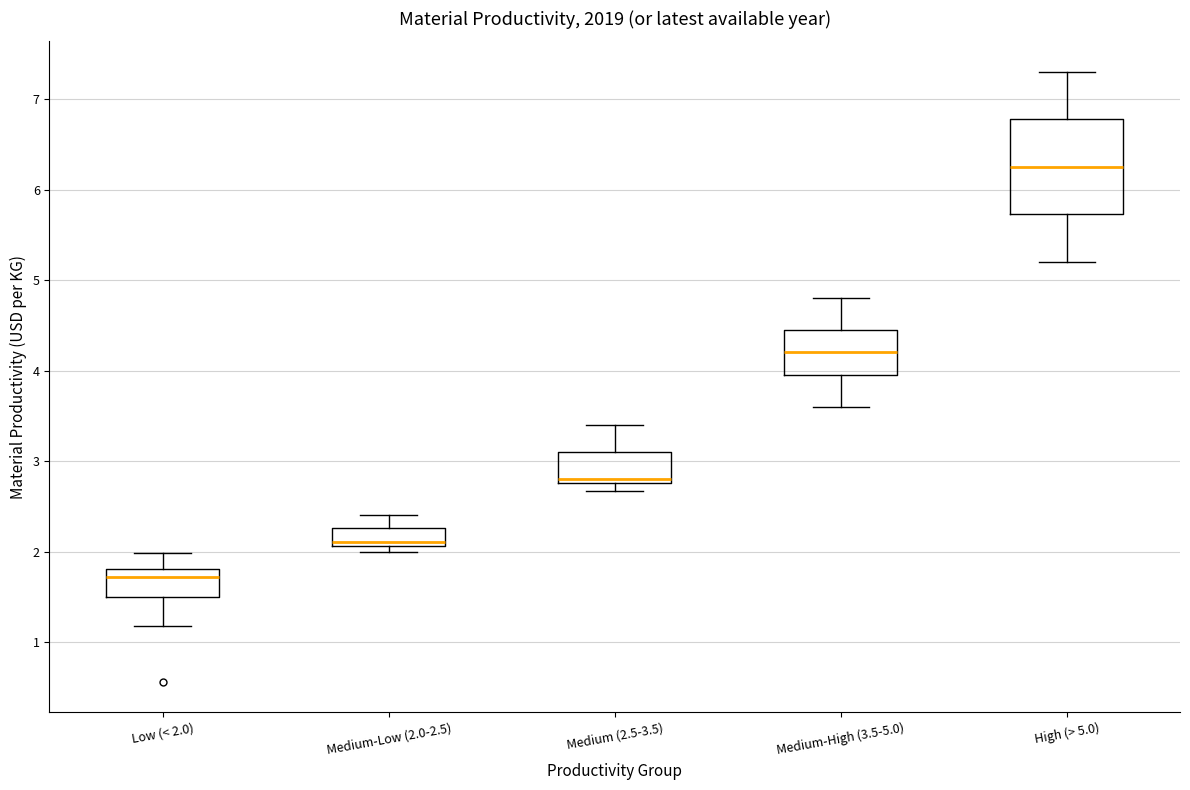

Reading left to right, transcribe this box plot: for each box, give where its median line is, the range the box spans, and where its two whiskers end, as read against the y-axis. The values are not printed on the chart, so give them approximately, as read against the axis.

Low (< 2.0): median 1.7, box 1.5 to 1.8, whiskers 1.2 to 2.0
Medium-Low (2.0-2.5): median 2.1 (just above the box's lower edge), box 2.1 to 2.3, whiskers 2.0 to 2.4
Medium (2.5-3.5): median 2.8 (just above the box's lower edge), box 2.8 to 3.1, whiskers 2.7 to 3.4
Medium-High (3.5-5.0): median 4.2, box 4.0 to 4.5, whiskers 3.6 to 4.8
High (> 5.0): median 6.3, box 5.7 to 6.8, whiskers 5.2 to 7.3